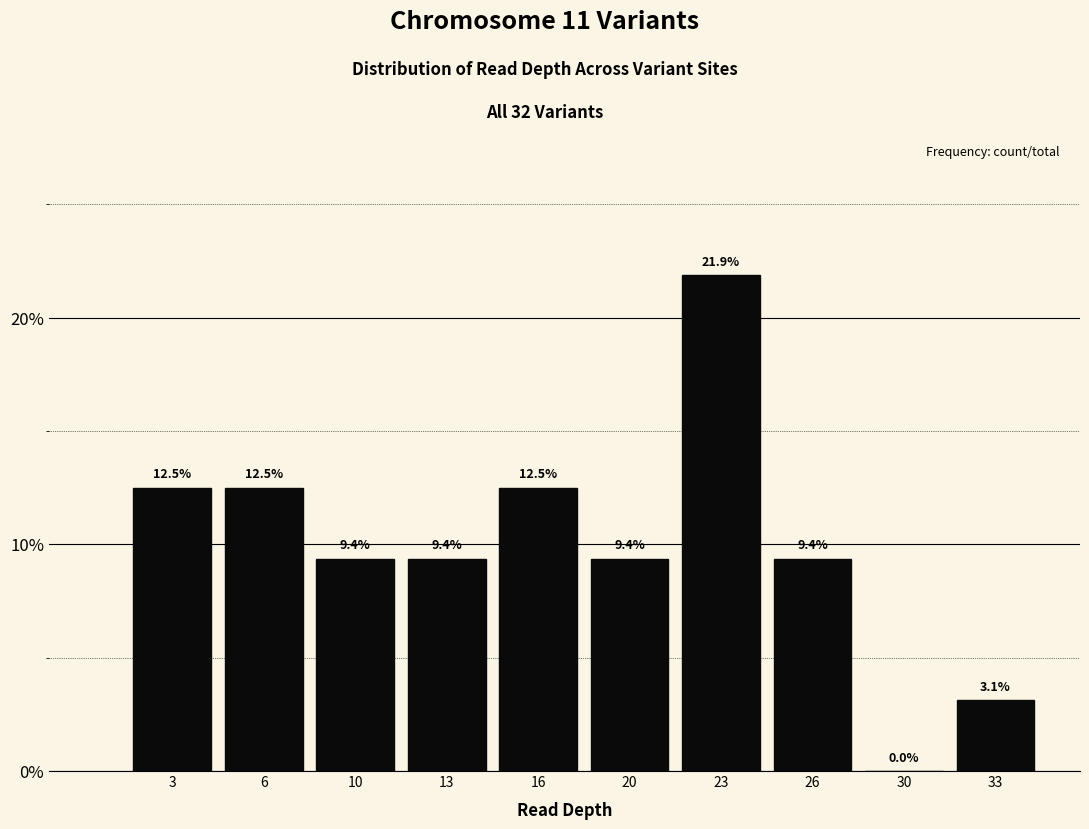

Reading right to left, list all the values displayed in this chart.

33=3.1	30=0.0	26=9.4	23=21.9	20=9.4	16=12.5	13=9.4	10=9.4	6=12.5	3=12.5